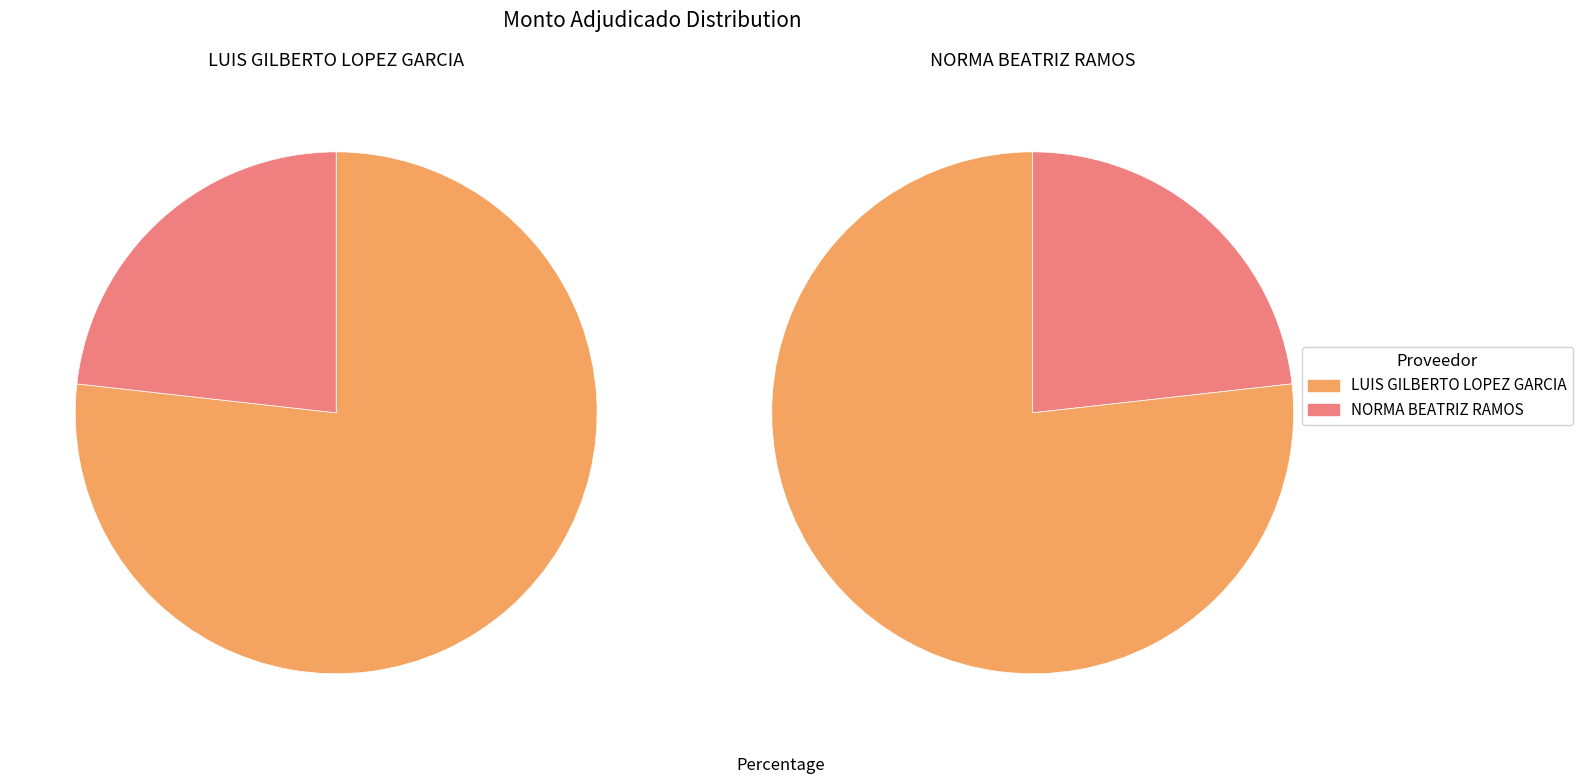

Is it true that NORMA BEATRIZ RAMOS is 23% of the pie?

True